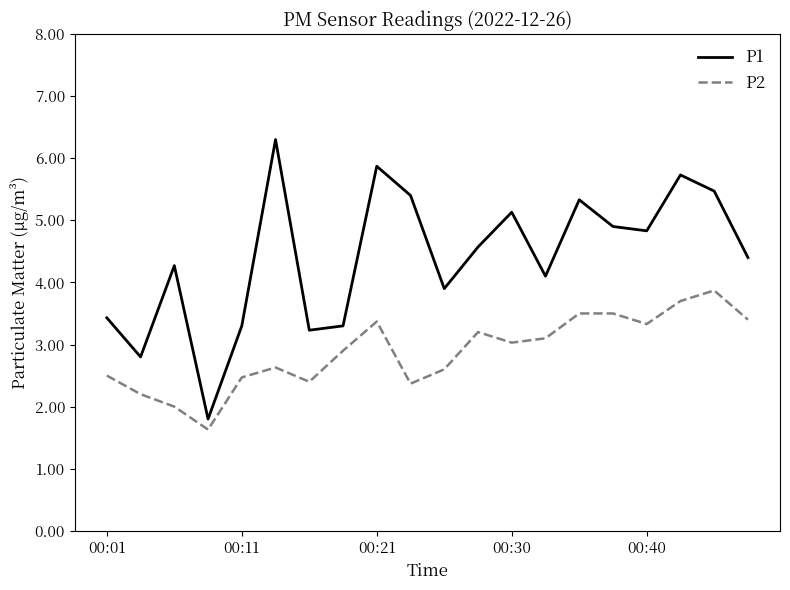

Which series has the largest total across all categories?

P1